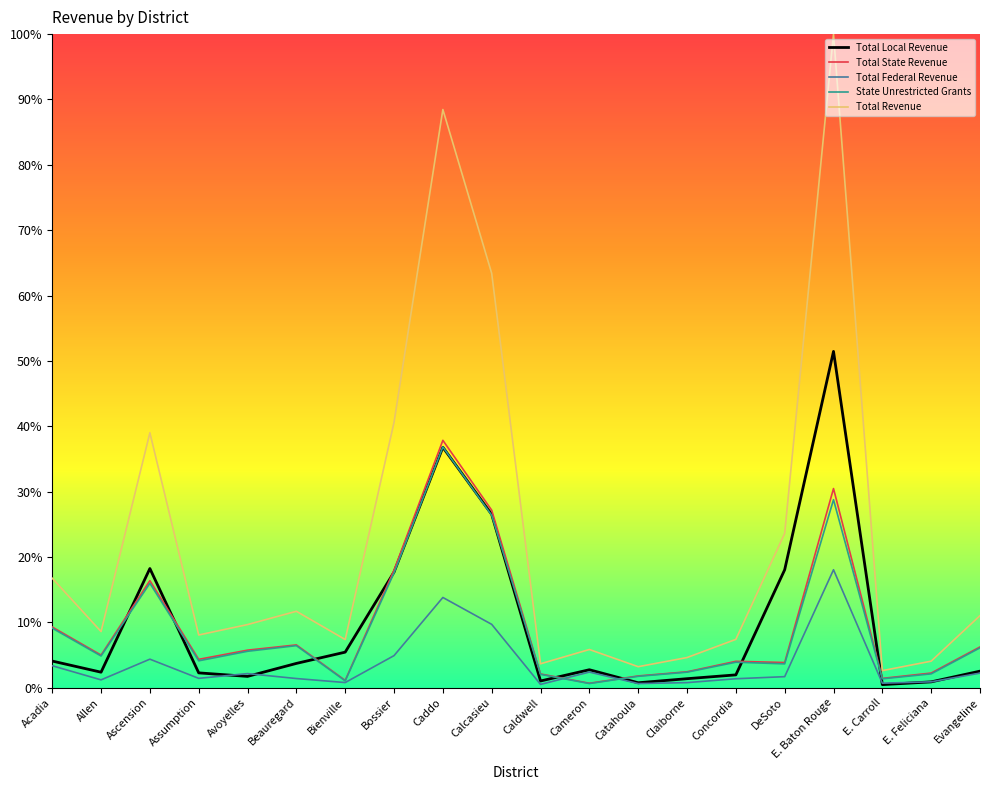

What is the difference between the State Unrestricted Grants values at Calcasieu and Assumption?

22.3